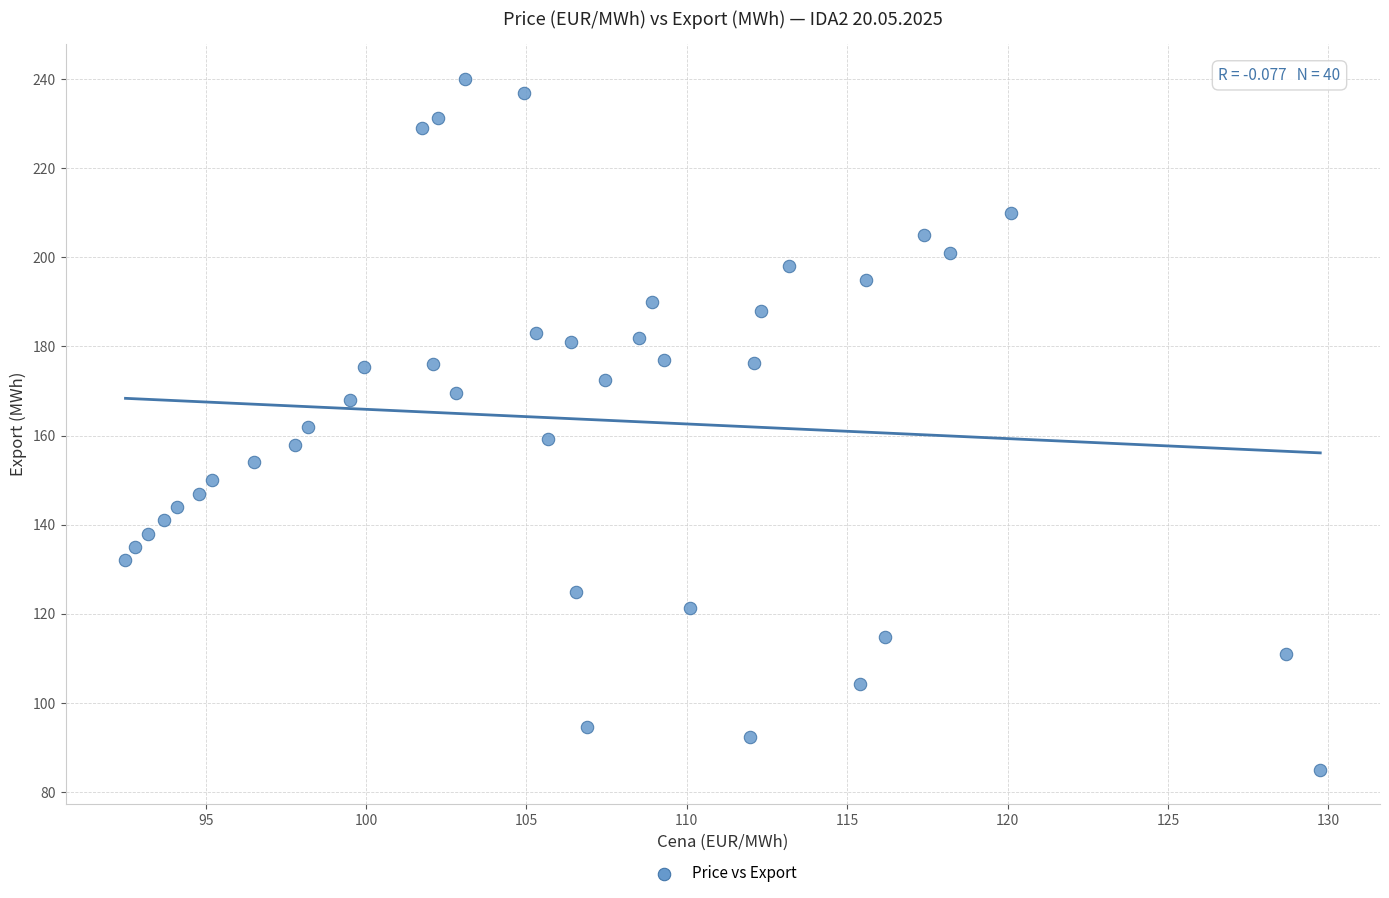

What is the range of X values (max minus min)?

37.2